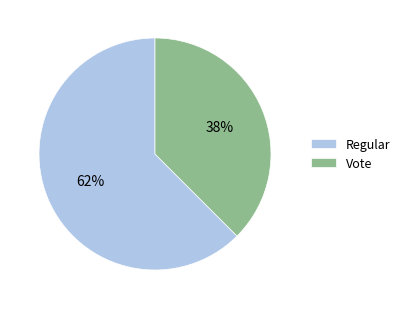

The Regular slice represents 62% of the pie. True or false?

True